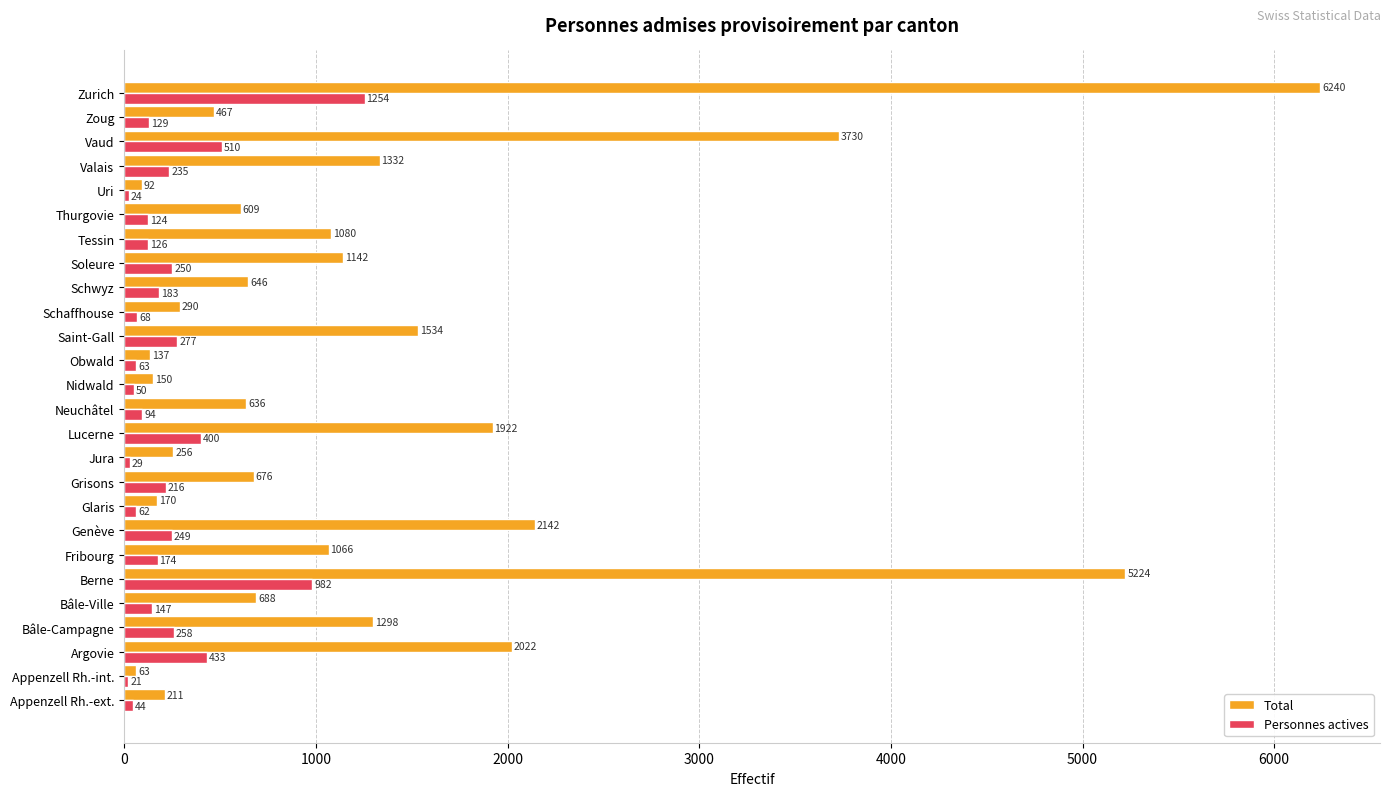

At how many categories does at least one series exceed 4929?

2